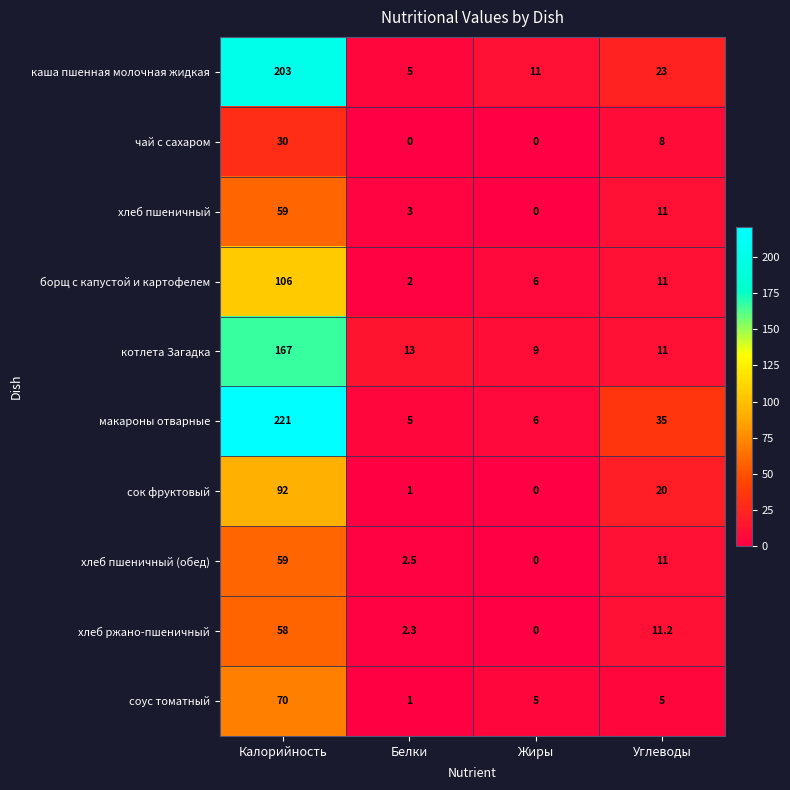

What value does the хлеб пшеничный series have at Углеводы?

11.0